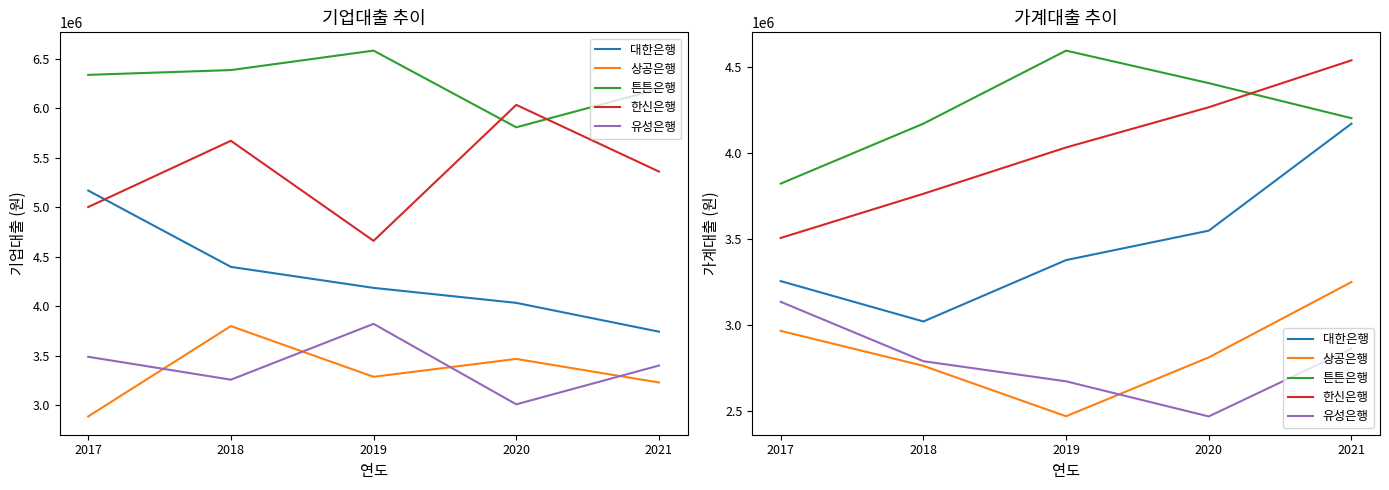

The value of 튼튼은행 at 2021 is 6780334. True or false?

False